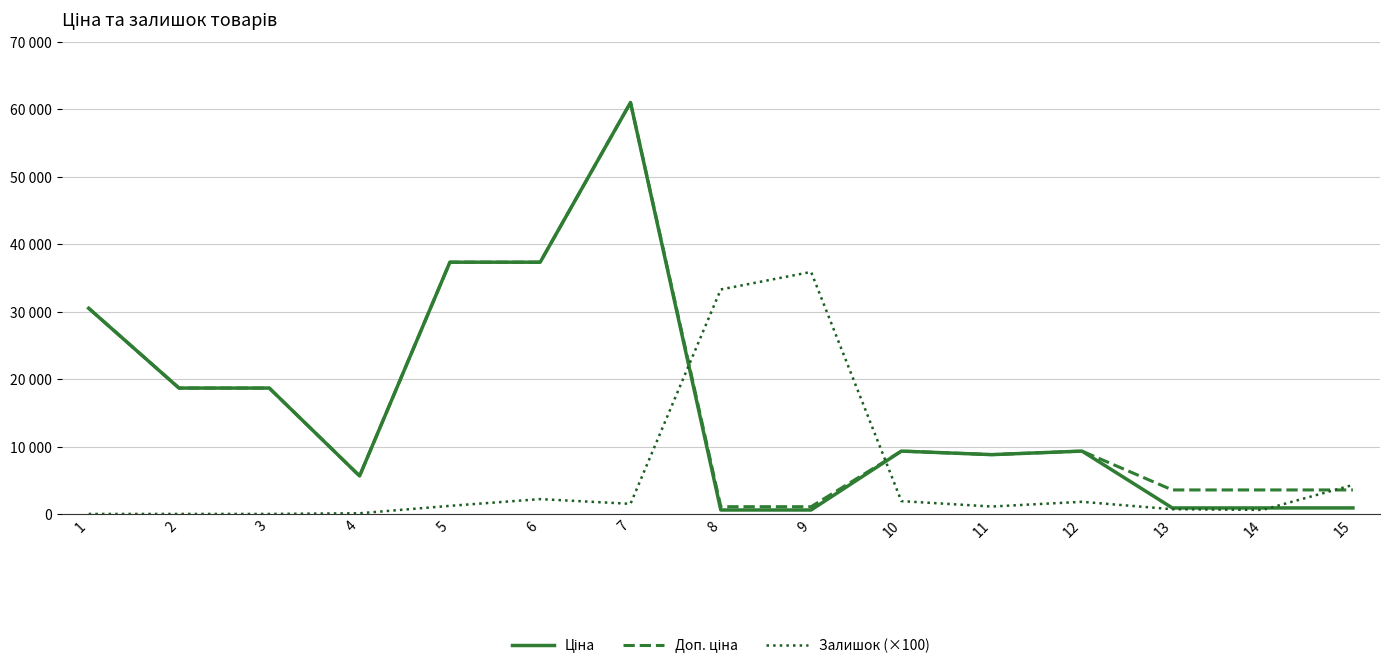

Reading left to right, extract all data points from this chart.

Ціна: 30512.3	18671.5	18671.5	5636.0	37343.0	37343.0	61024.7	586.0	586.0	9321.4	8797.6	9321.4	889.9	889.9	889.9
Доп. ціна: 30512.3	18671.5	18671.5	5636.0	37343.0	37343.0	61024.7	1074.5	1074.5	9321.4	8797.6	9321.4	3559.7	3559.7	3559.7
Залишок (×100): 0.0	0.0	0.0	100.0	1200.0	2200.0	1500.0	33300.0	35900.0	1900.0	1100.0	1800.0	700.0	600.0	4300.0